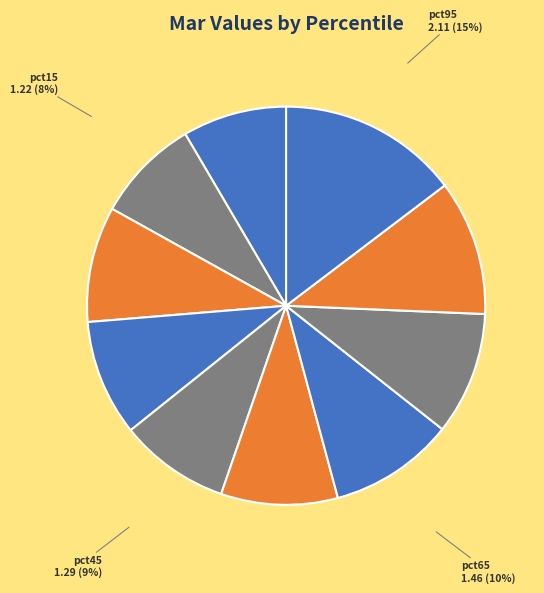

How many slices are in this pie chart?

10